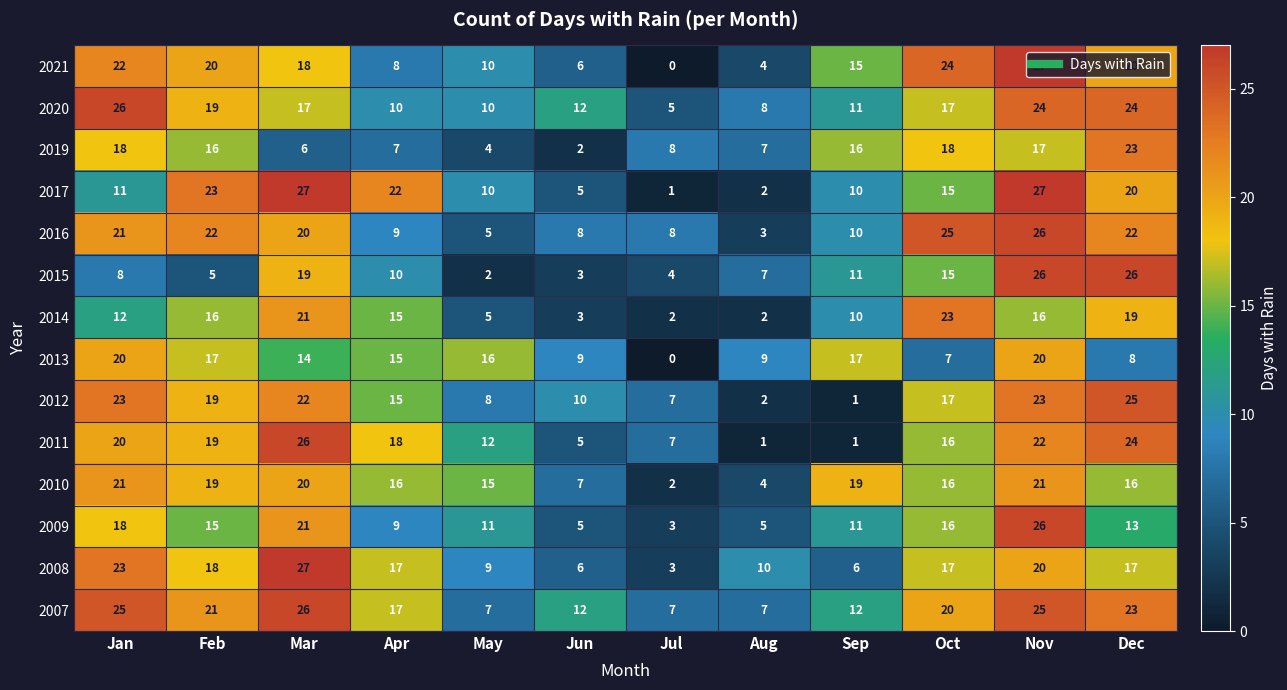

Which series has the widest spread of values?

2021